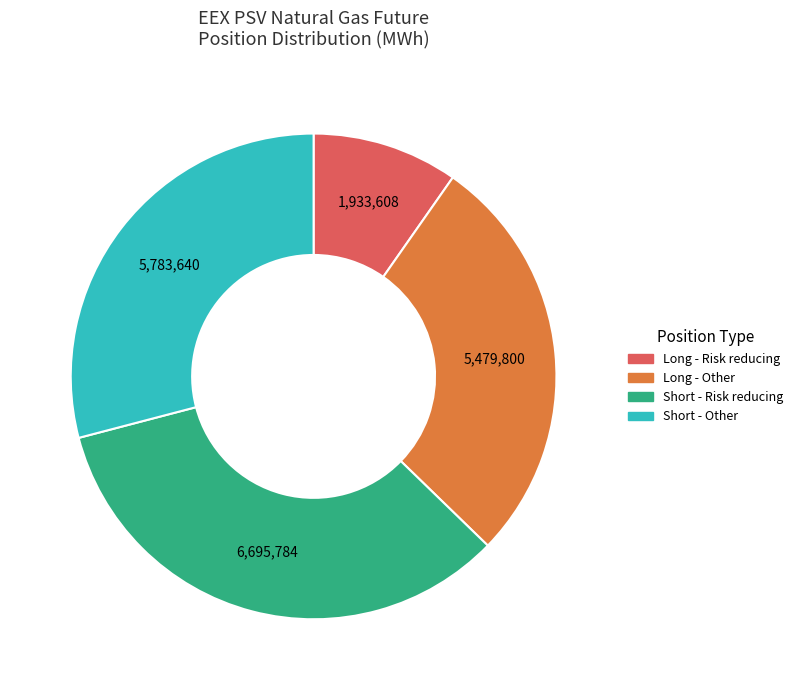

Is the sum of Long - Risk reducing and Short - Other greater than half?

No